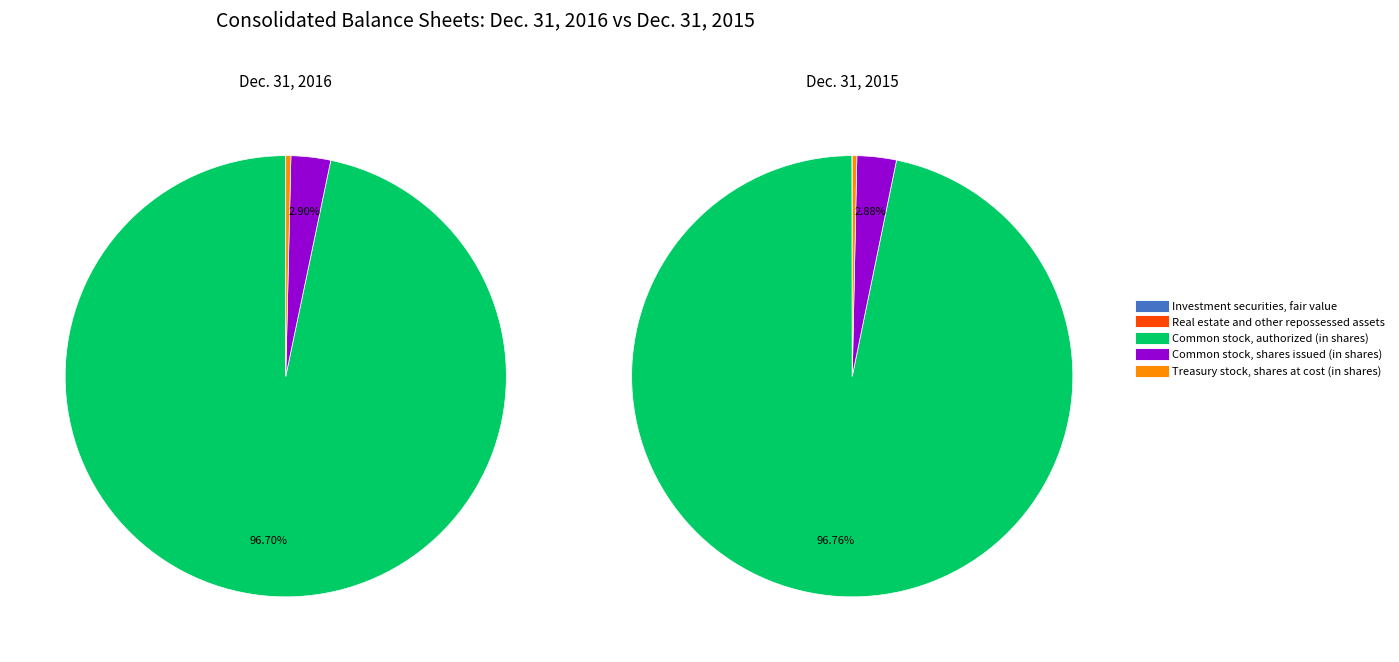

Is it true that 3 is 3% of the pie?

True